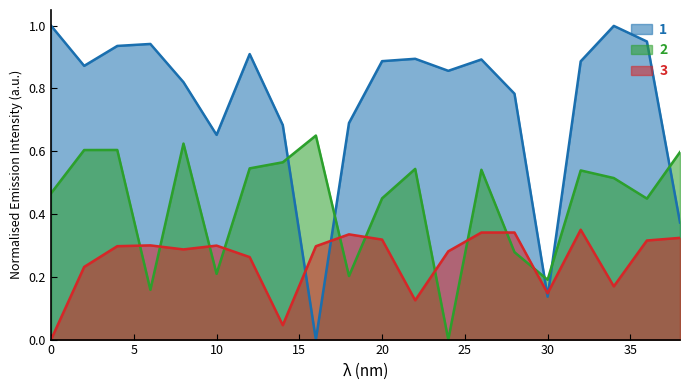

How many lines are shown in the chart?

3